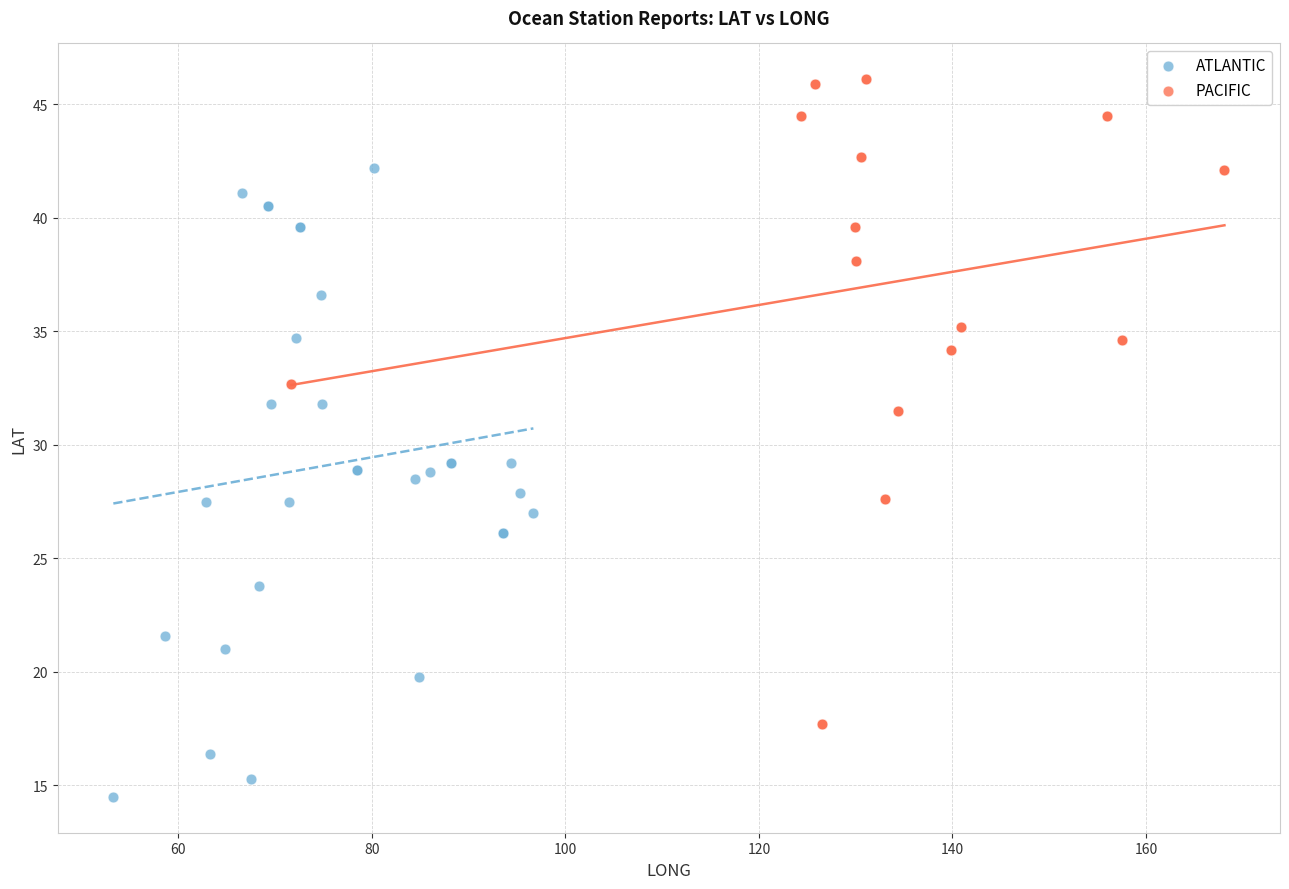

Which series reaches the minimum Y coordinate?

ATLANTIC